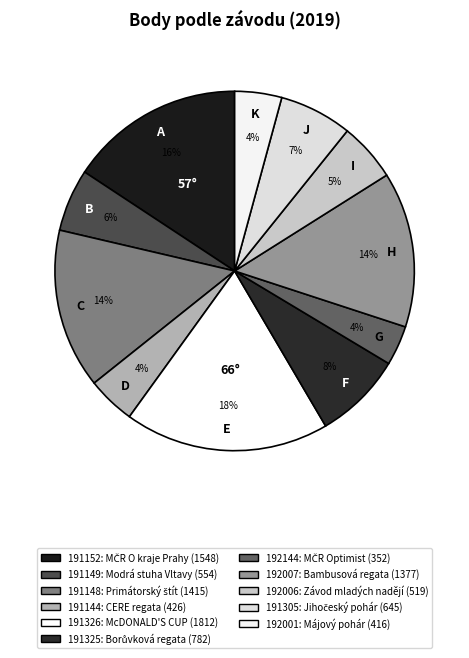

To the nearest percent, what portion does 191149 represent?

6%